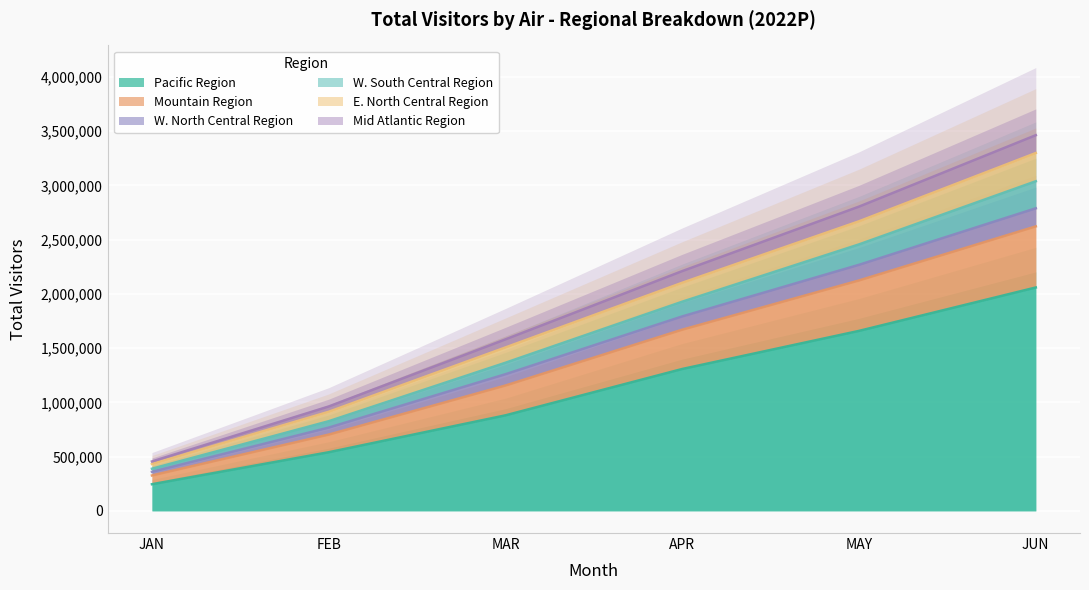

What is the approximate value of Pacific Region at MAY?

1659212.6